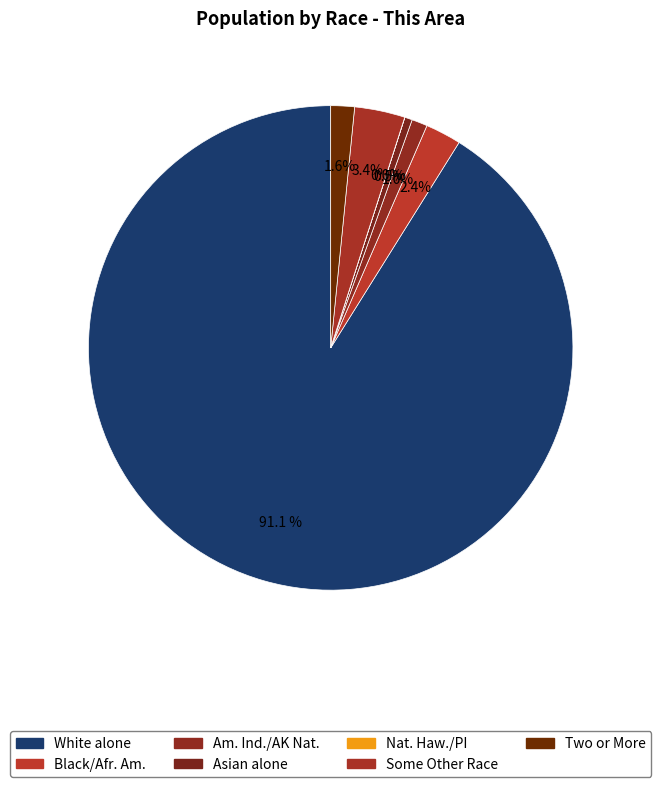

What is the majority slice?

White alone